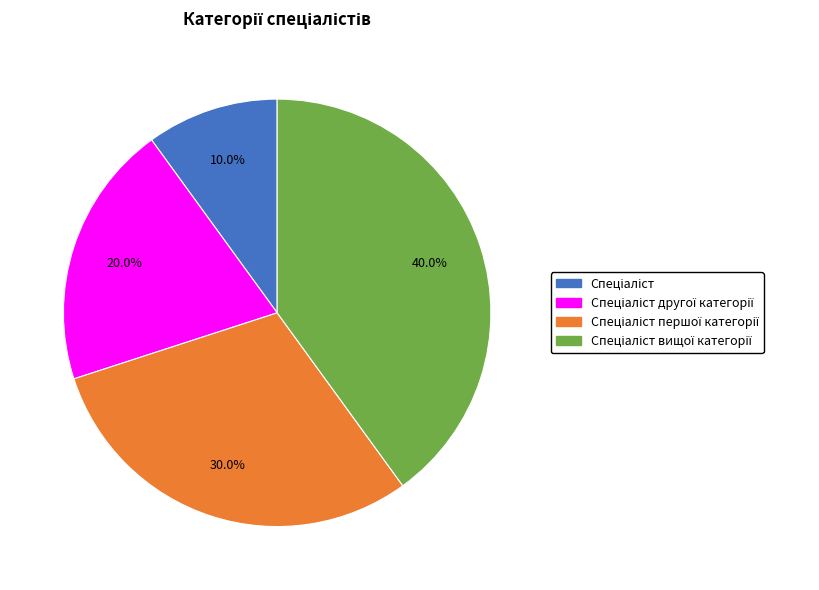

Is there any slice that represents more than half of the pie?

No